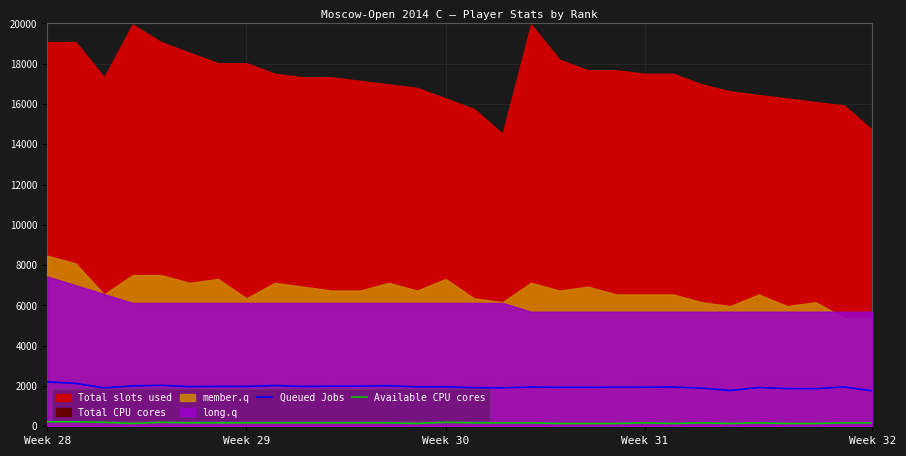

True or false: Available CPU cores and Queued Jobs cross at least once.

False